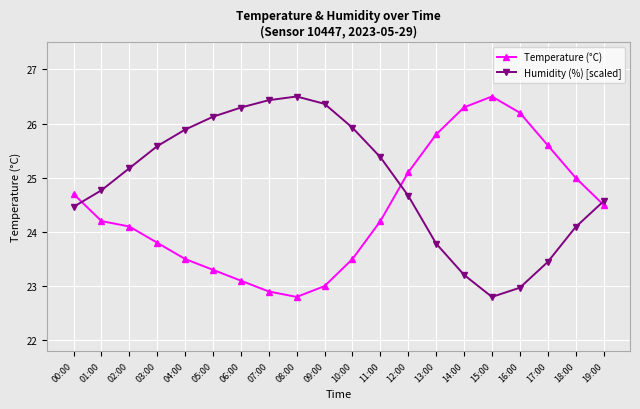

What is the difference between the highest and lowest values at 04:00?

2.4